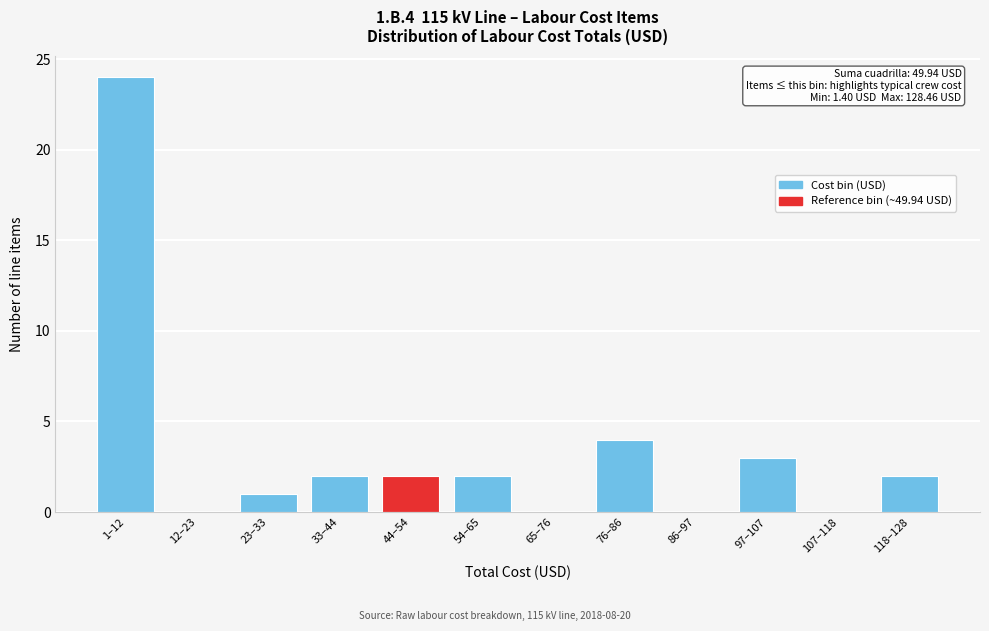

Reading left to right, extract all data points from this chart.

1–12=24	12–23=0	23–33=1	33–44=2	44–54=2	54–65=2	65–76=0	76–86=4	86–97=0	97–107=3	107–118=0	118–128=2